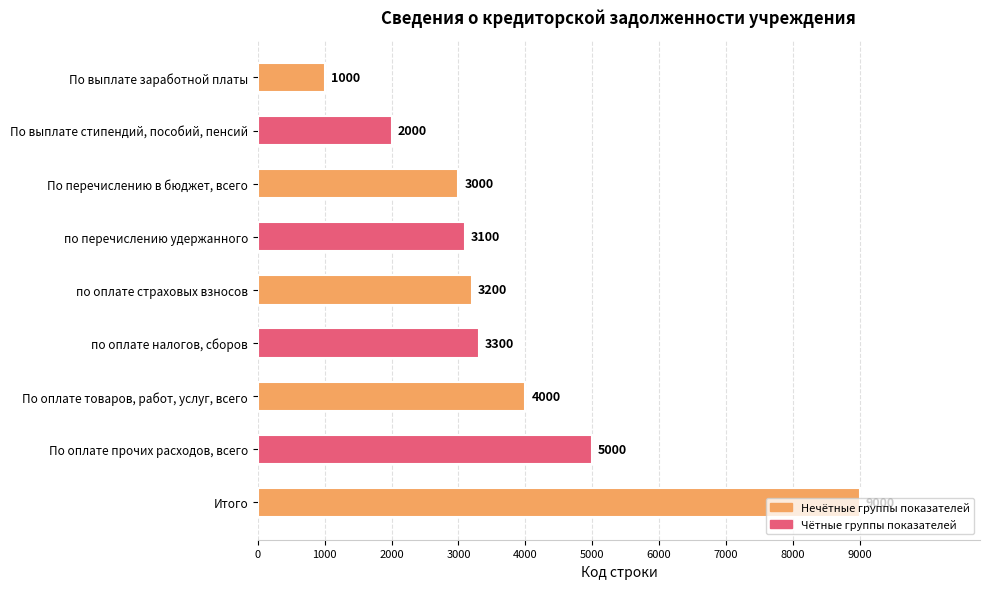

Does the chart contain any negative values?

No